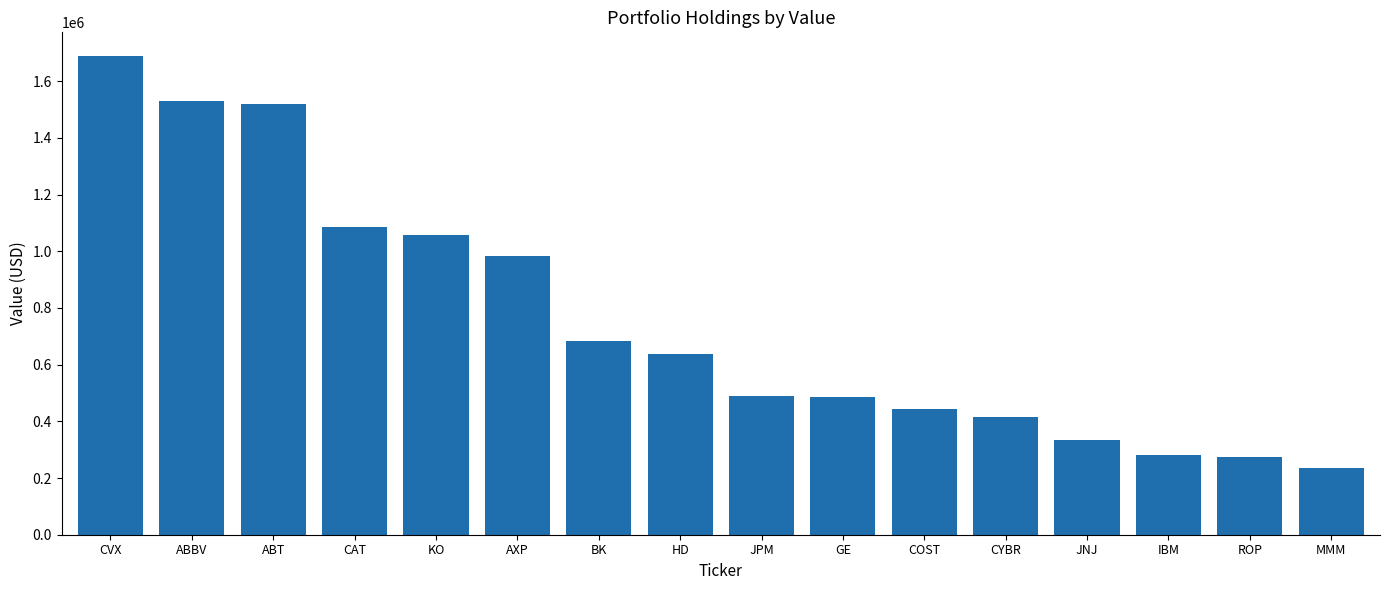

What is the ratio of the value at ROP to the value at AXP?

0.3